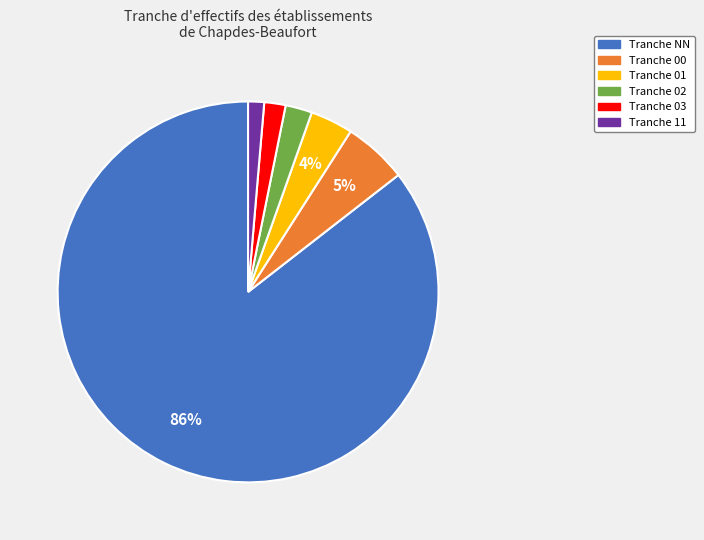

Does any single category account for the majority?

Yes